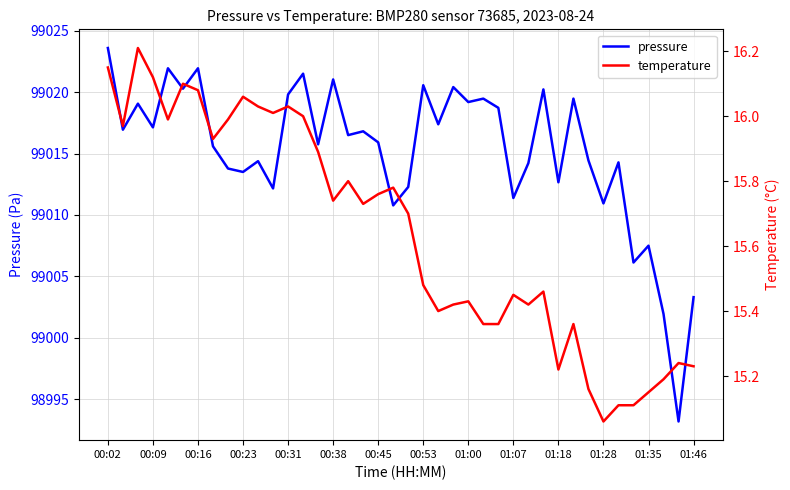

What is the value of the pressure point at the 39th from the left?

98993.2